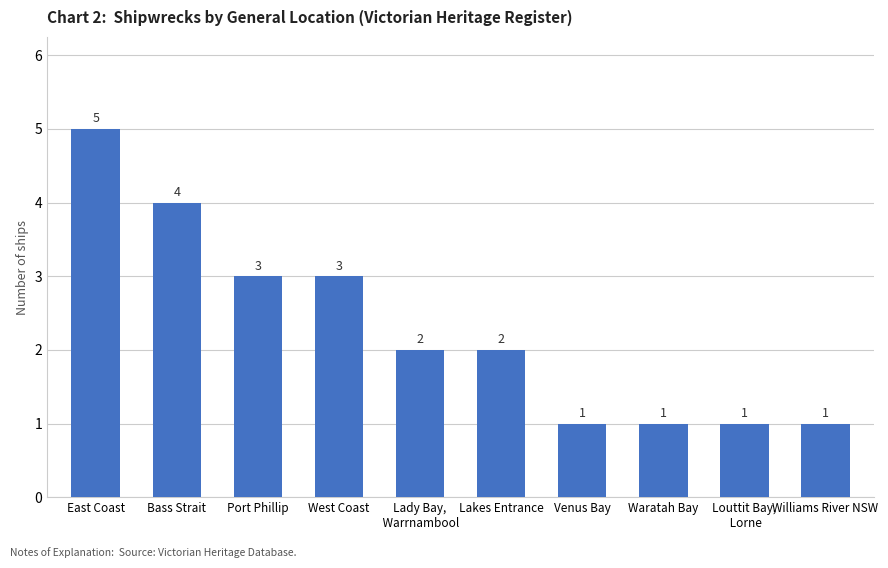

Does the chart contain stacked bars?

No